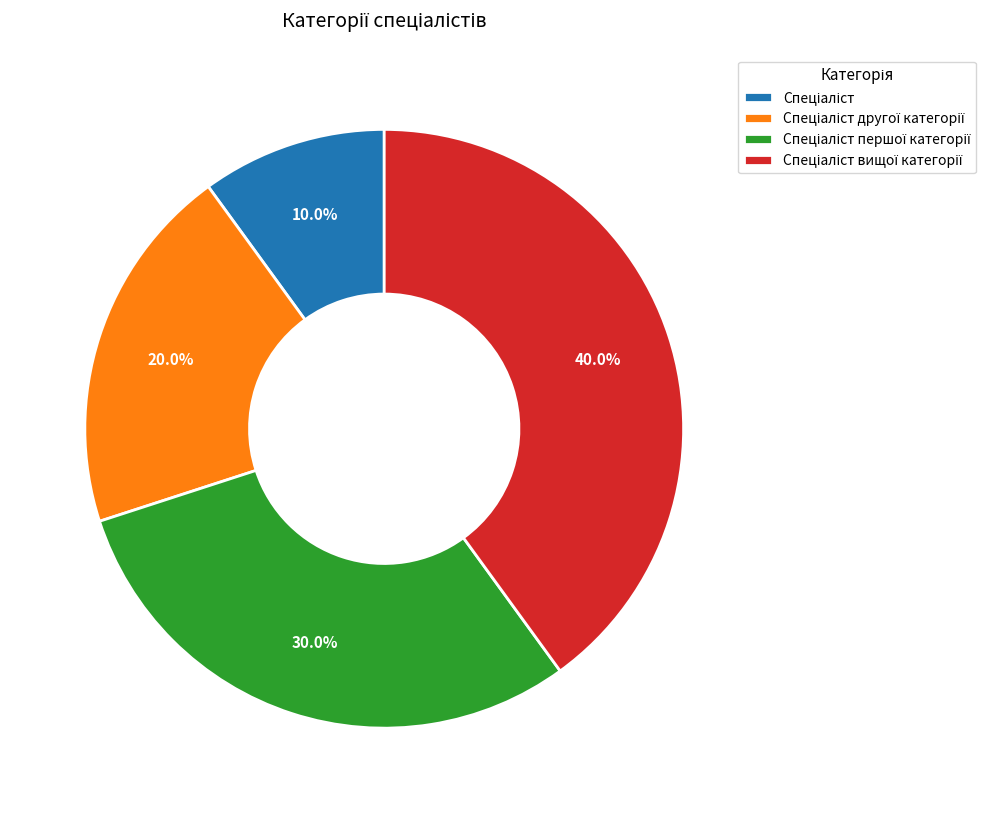

Is there any slice that represents more than half of the pie?

No